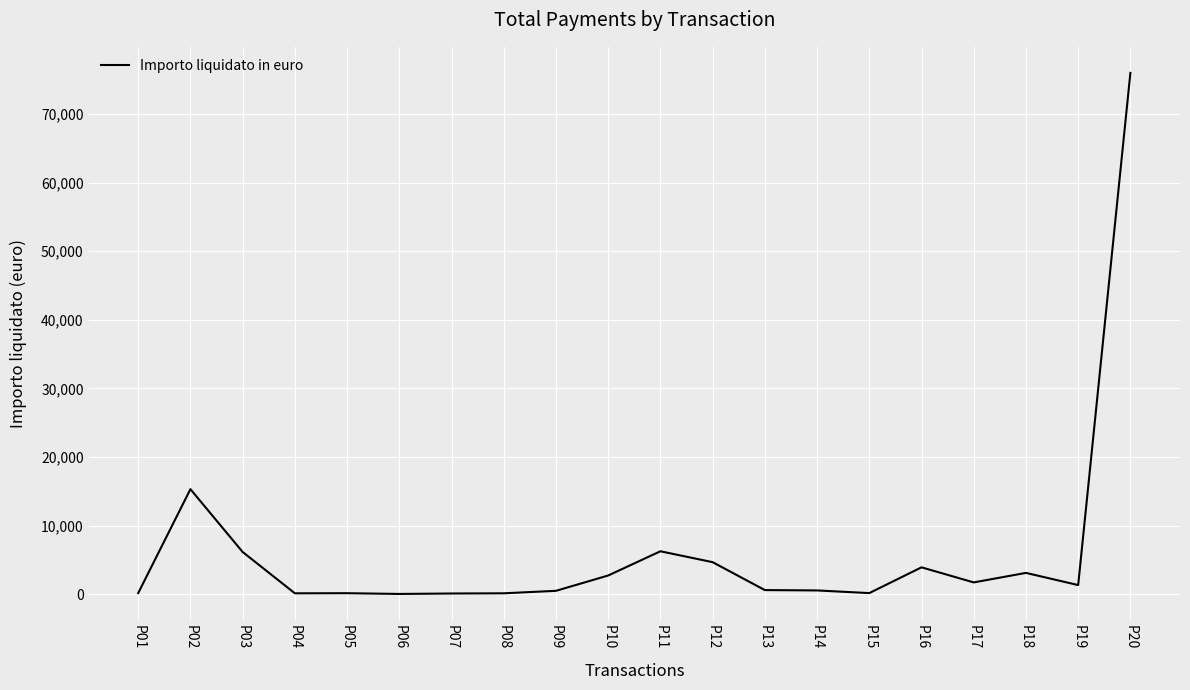

What is the sum of all values?

123519.0